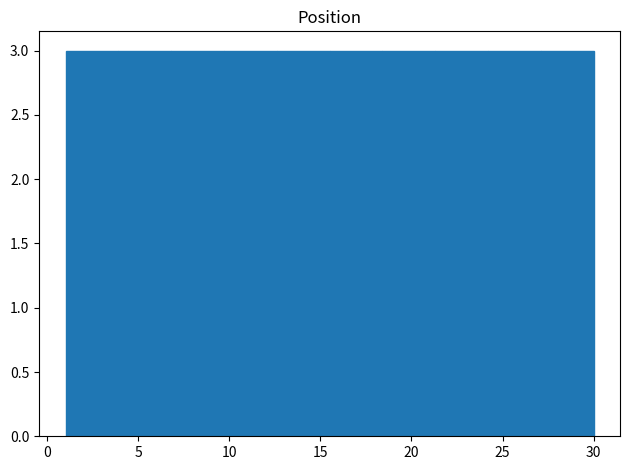

Reading left to right, list every bar in this chart as the range it spans on the x-axis followed by its height. Neither the bar edges nor the heights are printed on the chart, so give them approximately, as read against the axes.

1.0 to 3.9: 3
3.9 to 6.8: 3
6.8 to 9.7: 3
9.7 to 12.6: 3
12.6 to 15.5: 3
15.5 to 18.4: 3
18.4 to 21.3: 3
21.3 to 24.2: 3
24.2 to 27.1: 3
27.1 to 30.0: 3